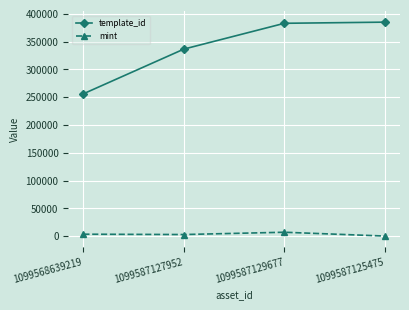

What is the label of the 3rd point from the right?

1099587127952